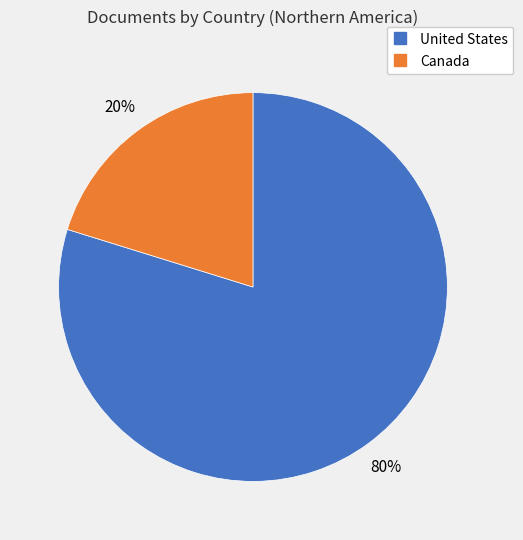

How many segments does this pie chart have?

2